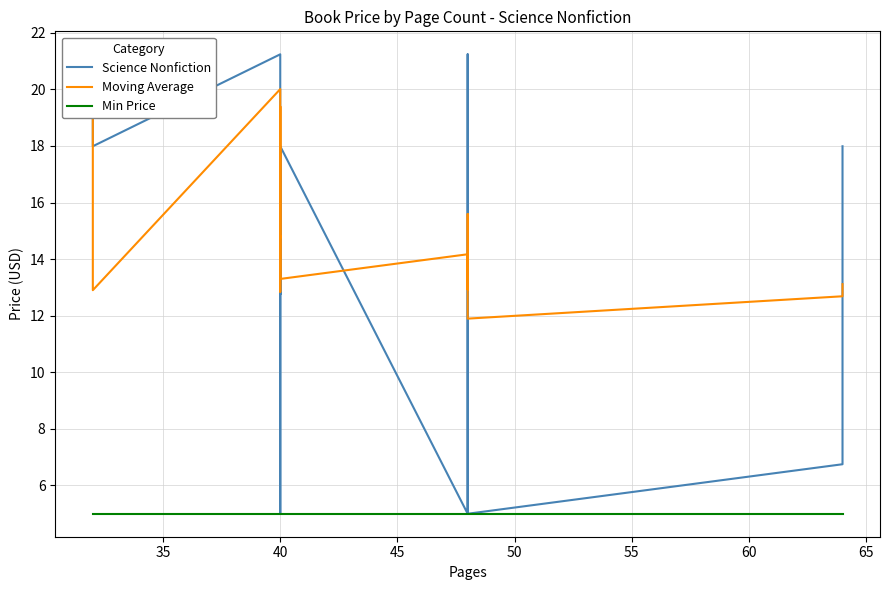

Is the value of Min Price at 40 greater than the value of Moving Average at 40?

No